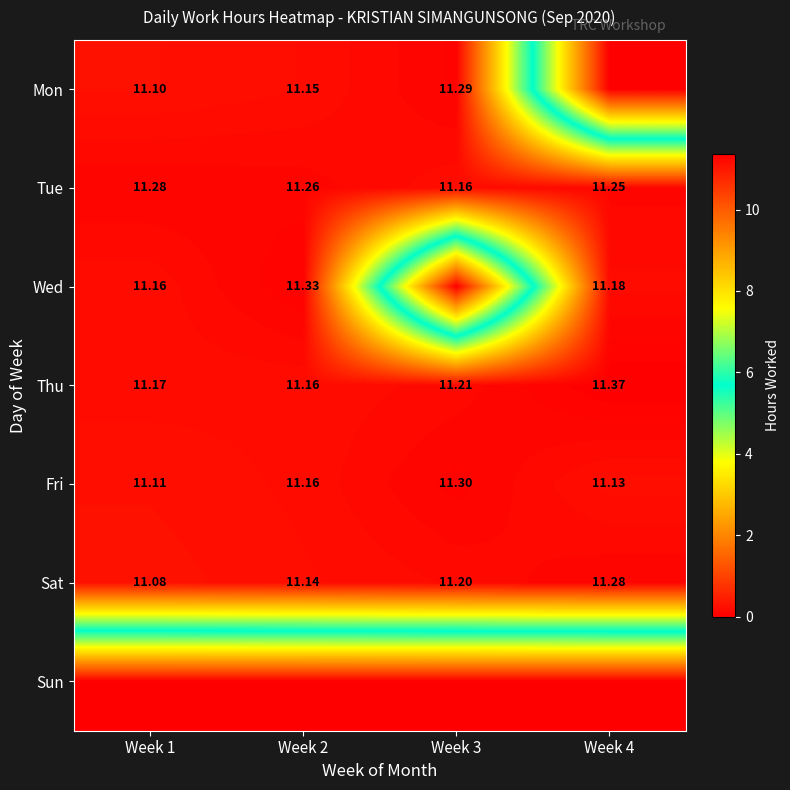

Rank the series at Week 4 from lowest to highest value.

Mon, Sun, Fri, Wed, Tue, Sat, Thu